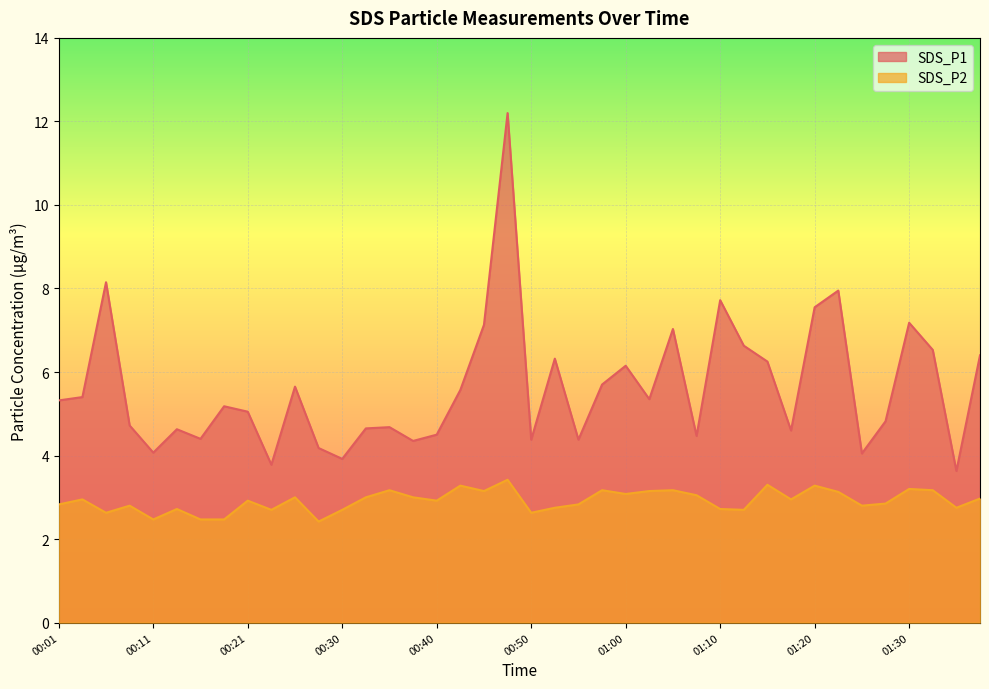

How many values in the SDS_P1 series are below 5?

18